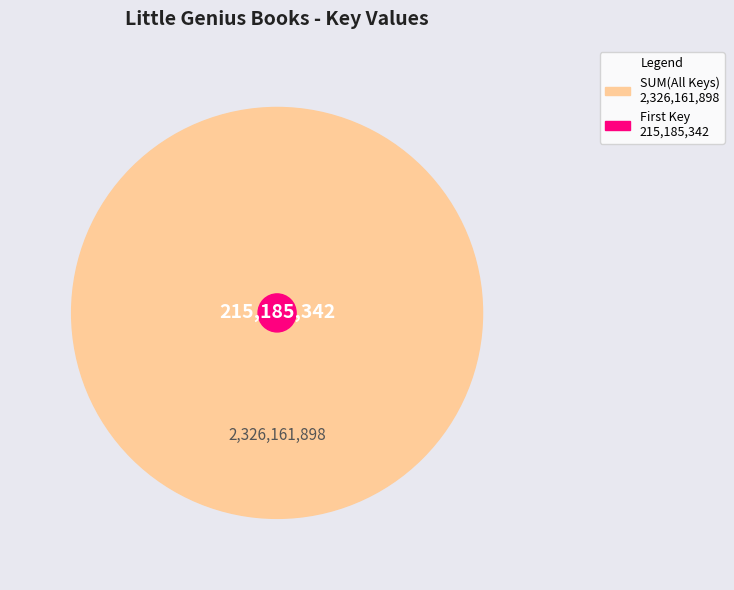

What percentage is the 9 slice, to the nearest percent?

9%